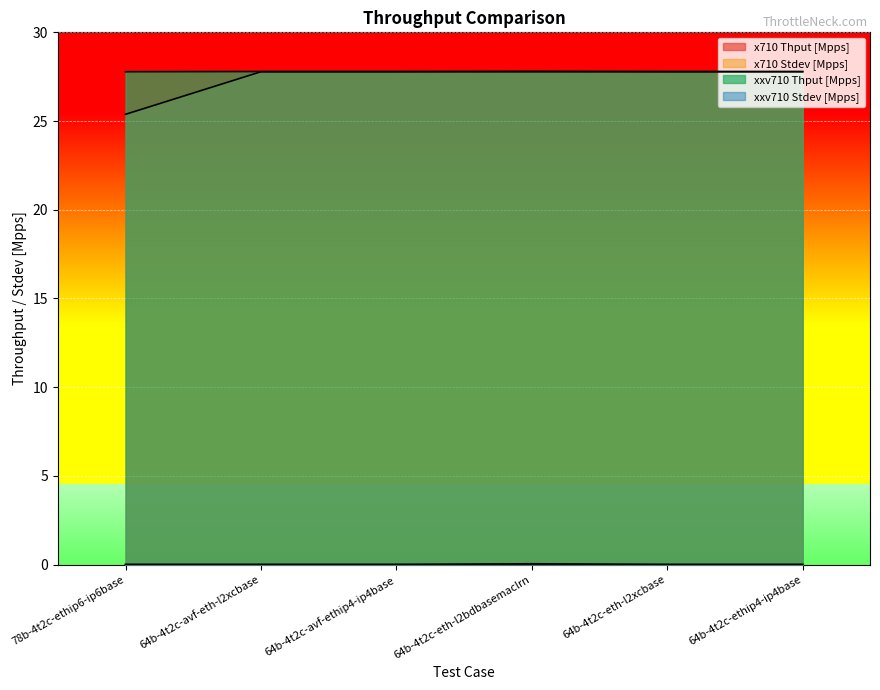

How many lines are shown in the chart?

4